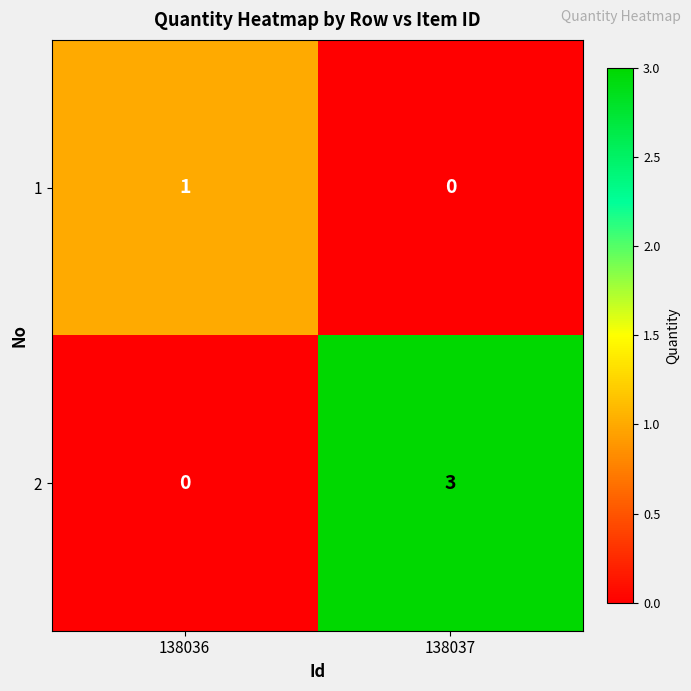

The value of 2 at 138036 is 1. True or false?

False